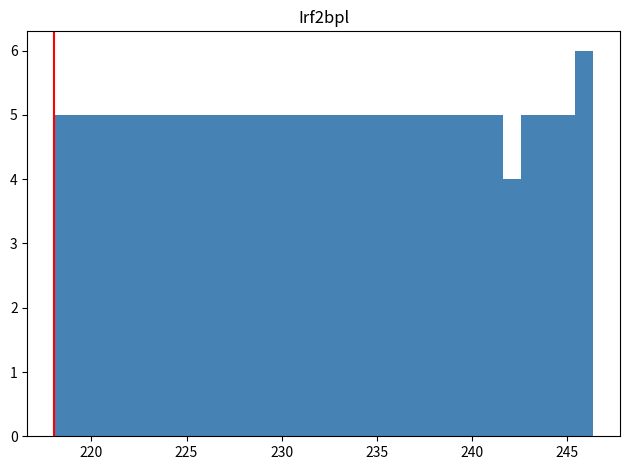

Around what value on the x-axis is the tallest bar? Give the approximate position of its centre, as read against the axis.

246.0